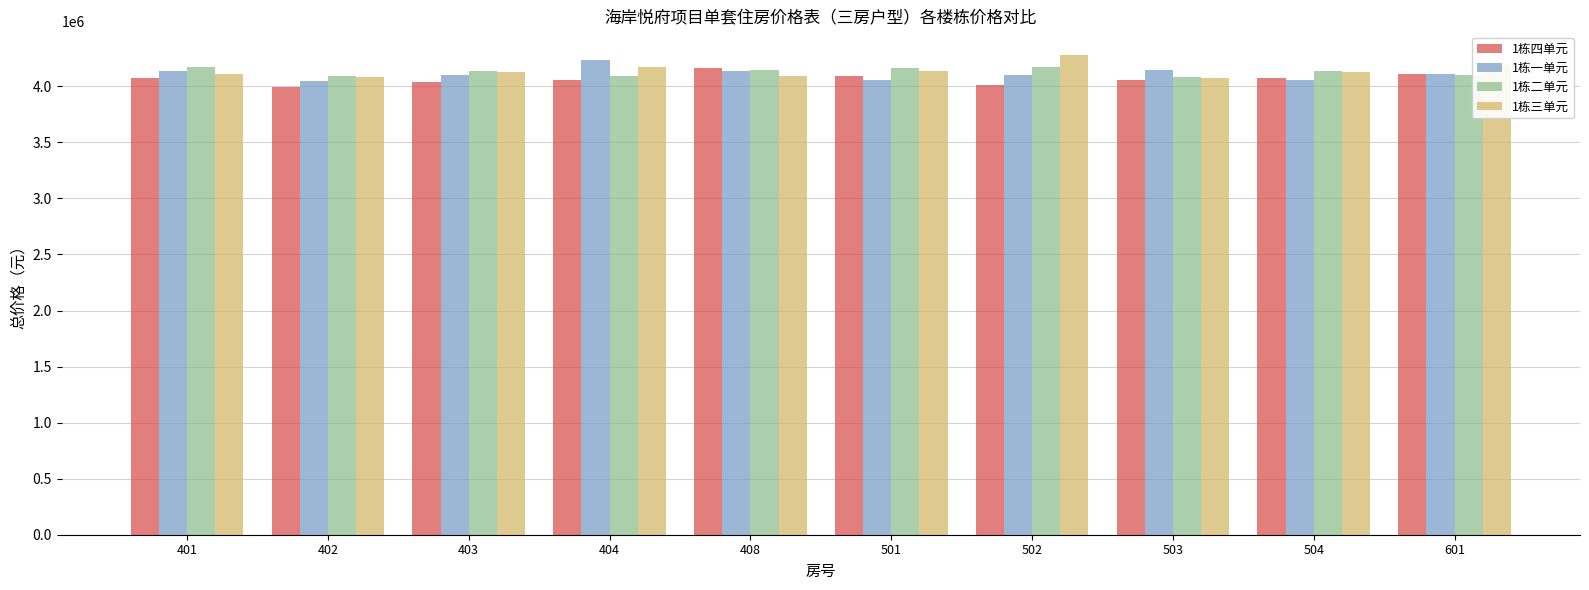

What is the total value across all series at 404?

16558958